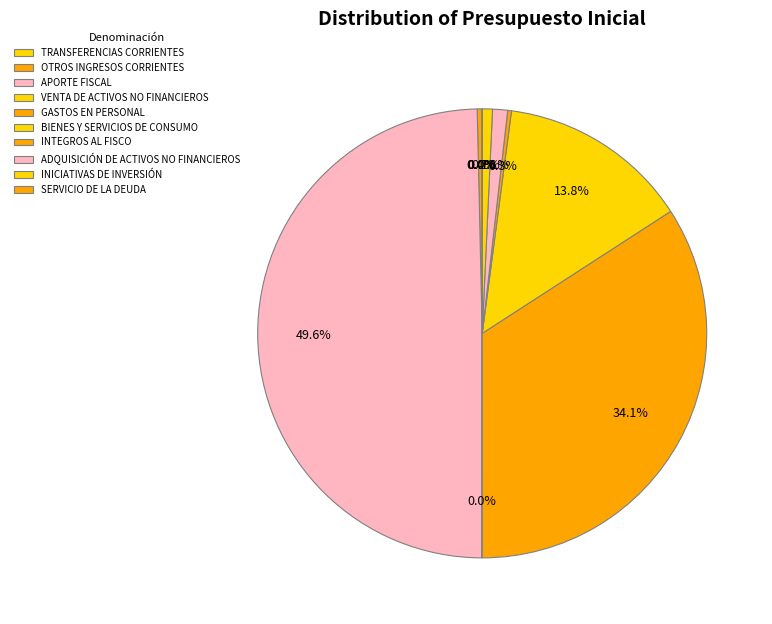

What is the change in value from APORTE FISCAL to VENTA DE ACTIVOS NO FINANCIEROS?

-12427208